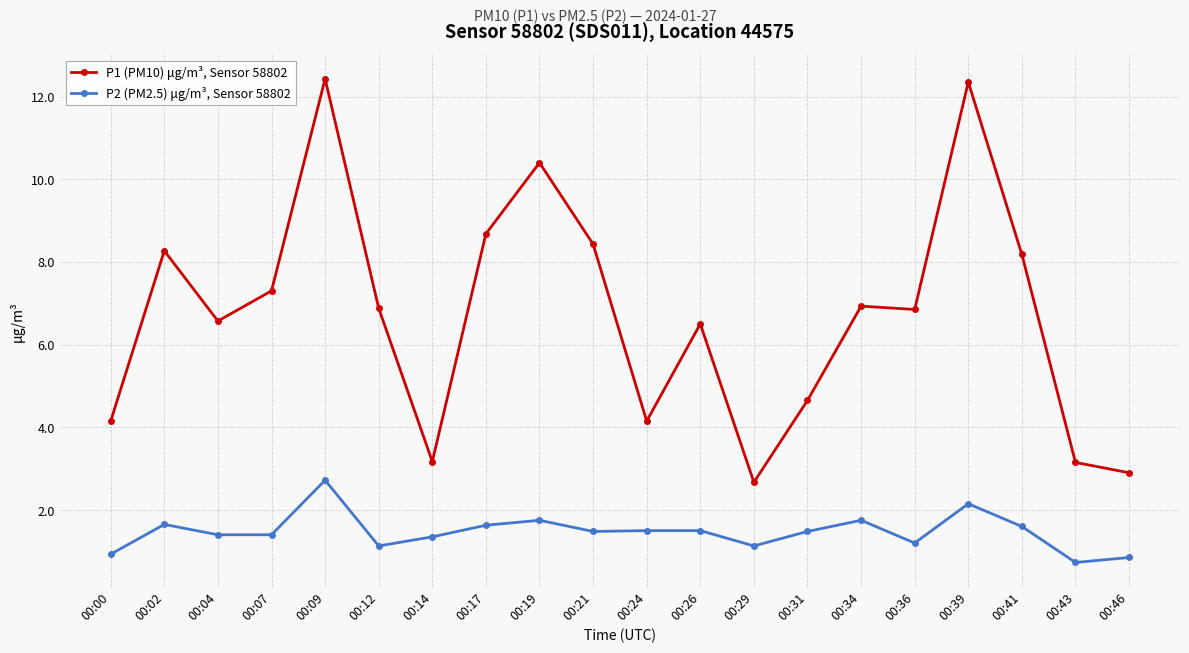

What is the sum of the P2 (PM2.5) μg/m³, Sensor 58802 values at 00:00 and 00:36?

2.1